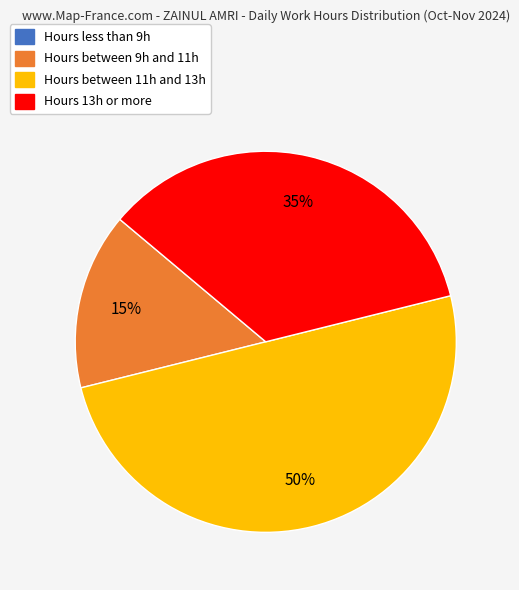

To the nearest percent, what is the difference between the largest and smallest slice percentages?

50%